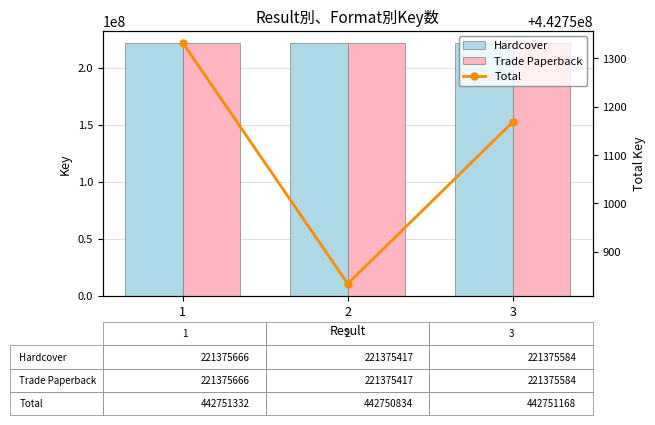

What is the maximum value for Hardcover?

221375666